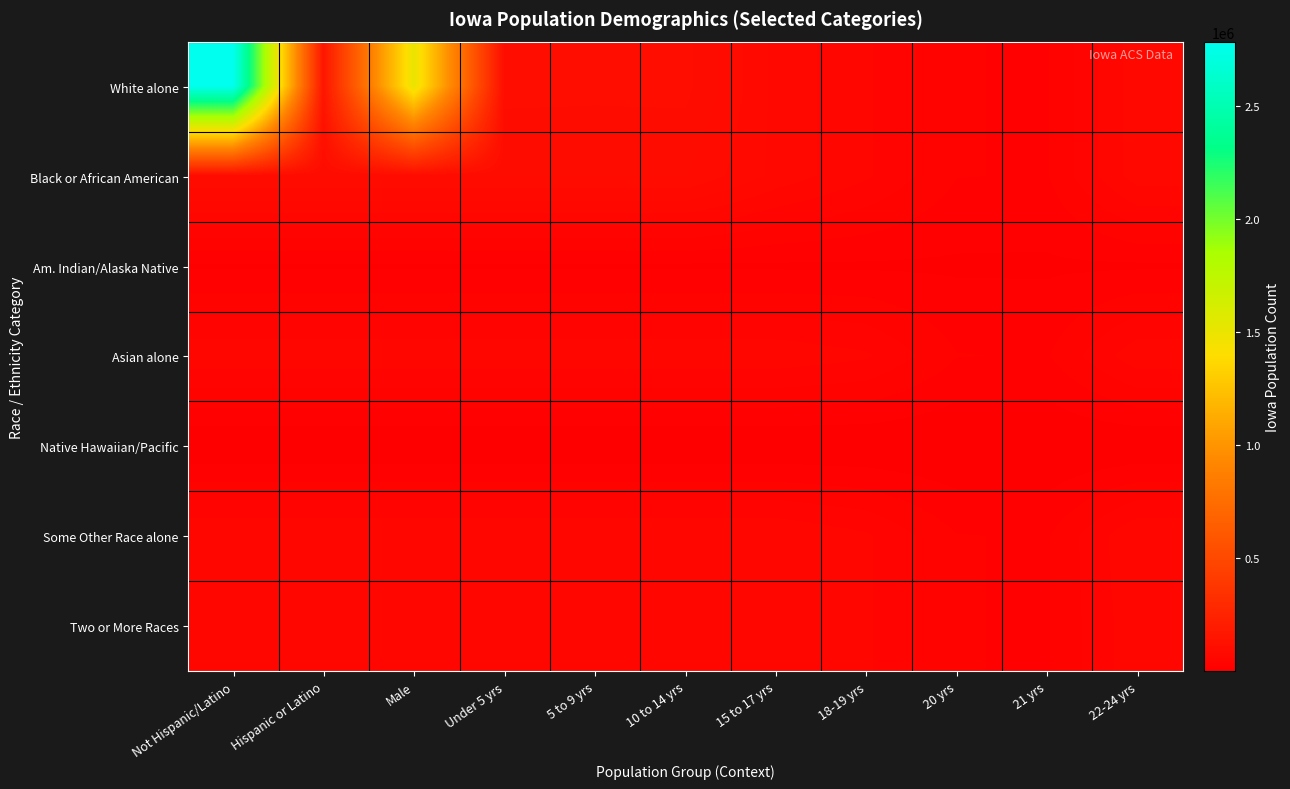

What is the total value across all series at Male?

1773113